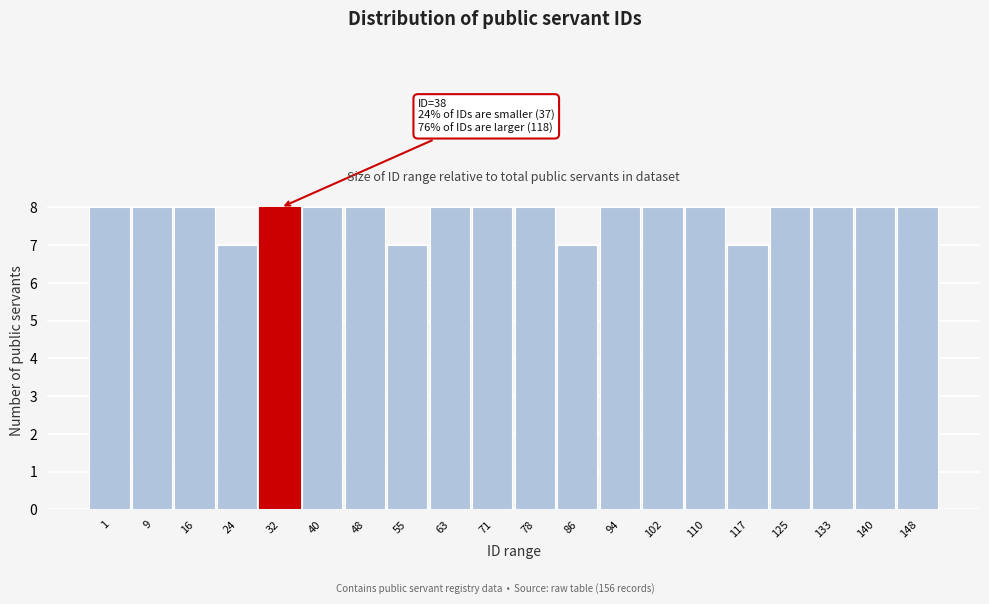

Reading right to left, what are all the values shown in this chart?

148=8	140=8	133=8	125=8	117=7	110=8	102=8	94=8	86=7	78=8	71=8	63=8	55=7	48=8	40=8	32=8	24=7	16=8	9=8	1=8